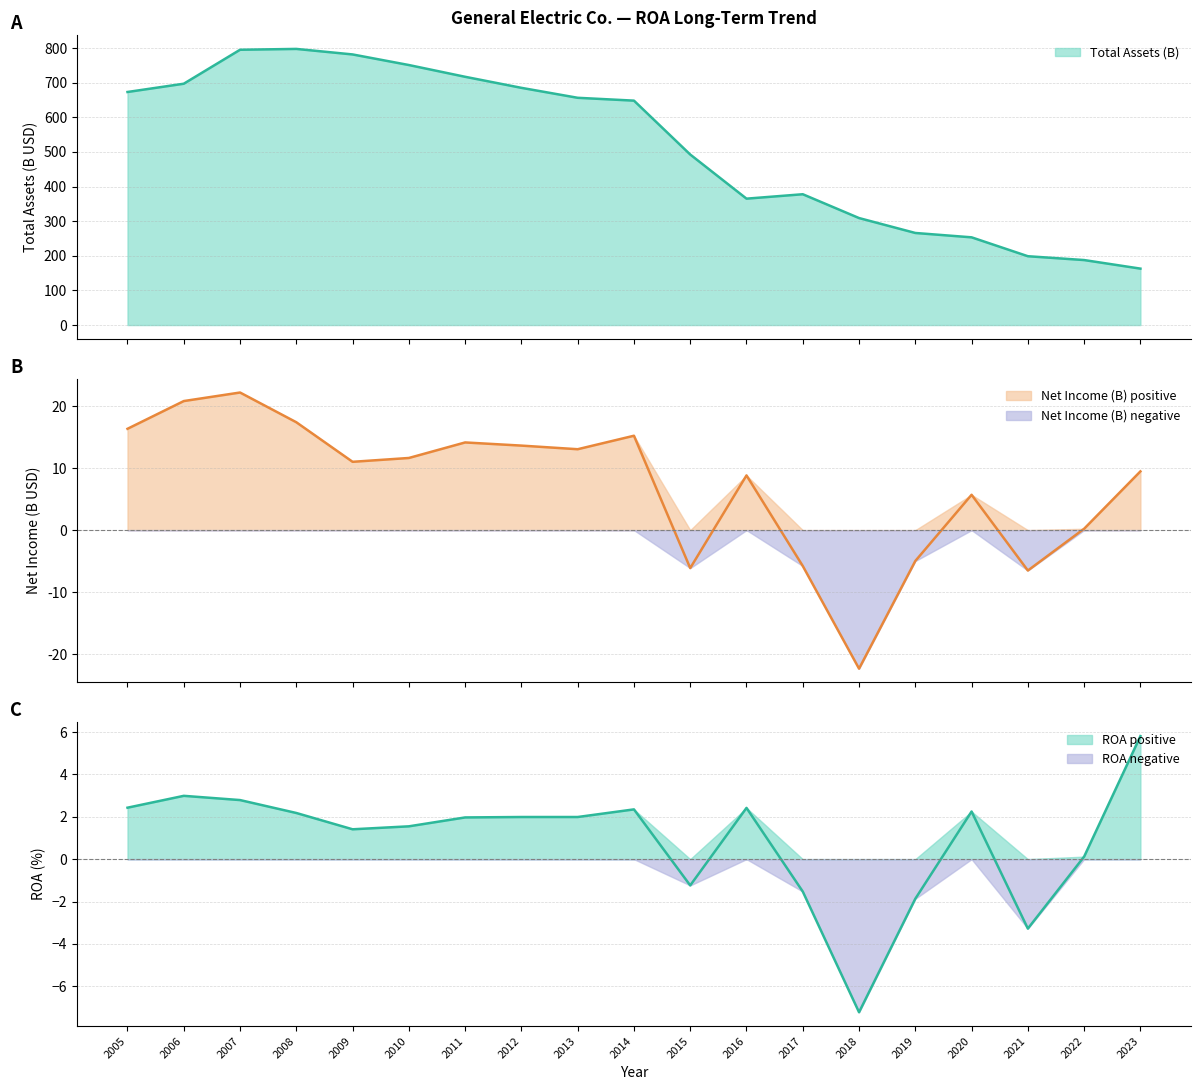

What is the approximate value of Net Income (M) at 2022?

0.2